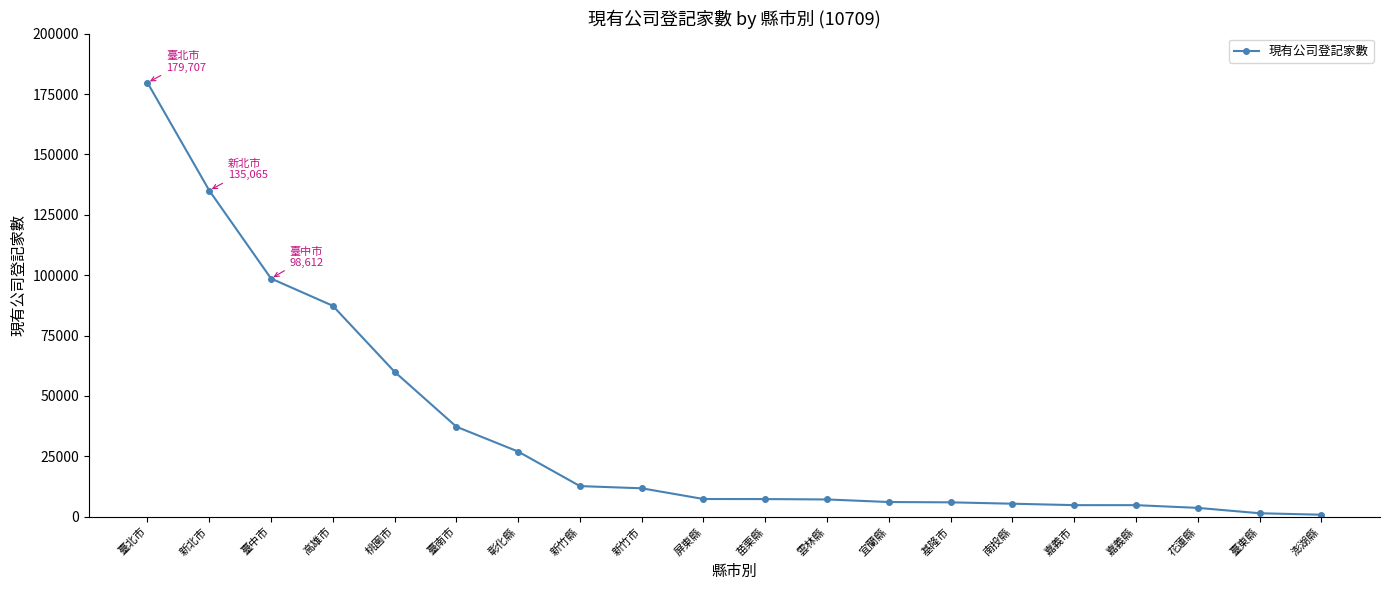

The value at 苗栗縣 is 7296. True or false?

True